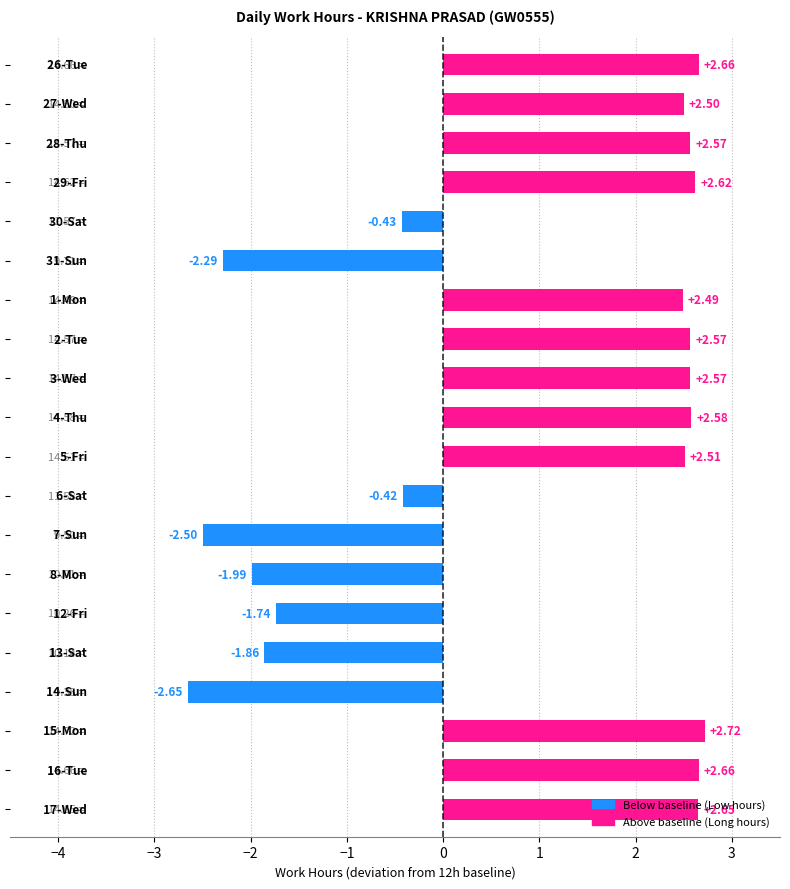

What is the average value?

0.9